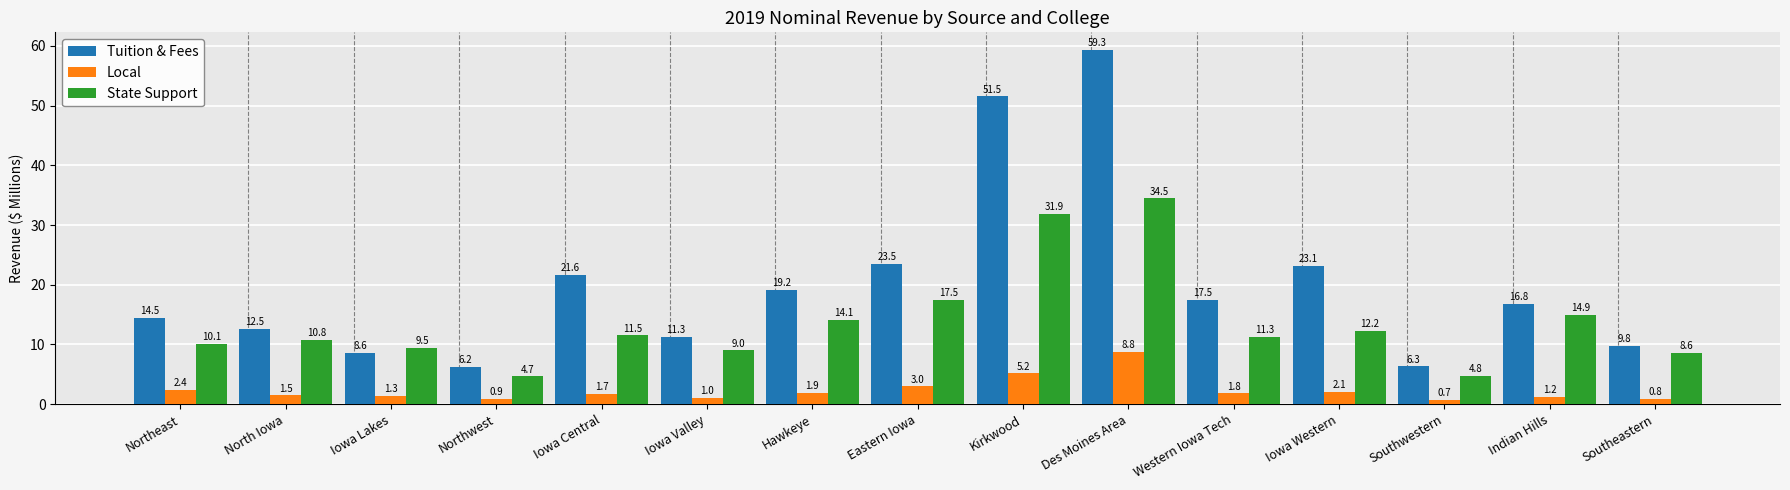

Read the Tuition & Fees value at Des Moines Area.

59.3